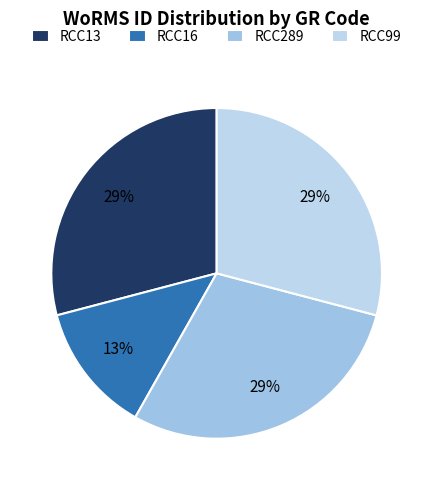

Is RCC289 the majority of the pie?

No